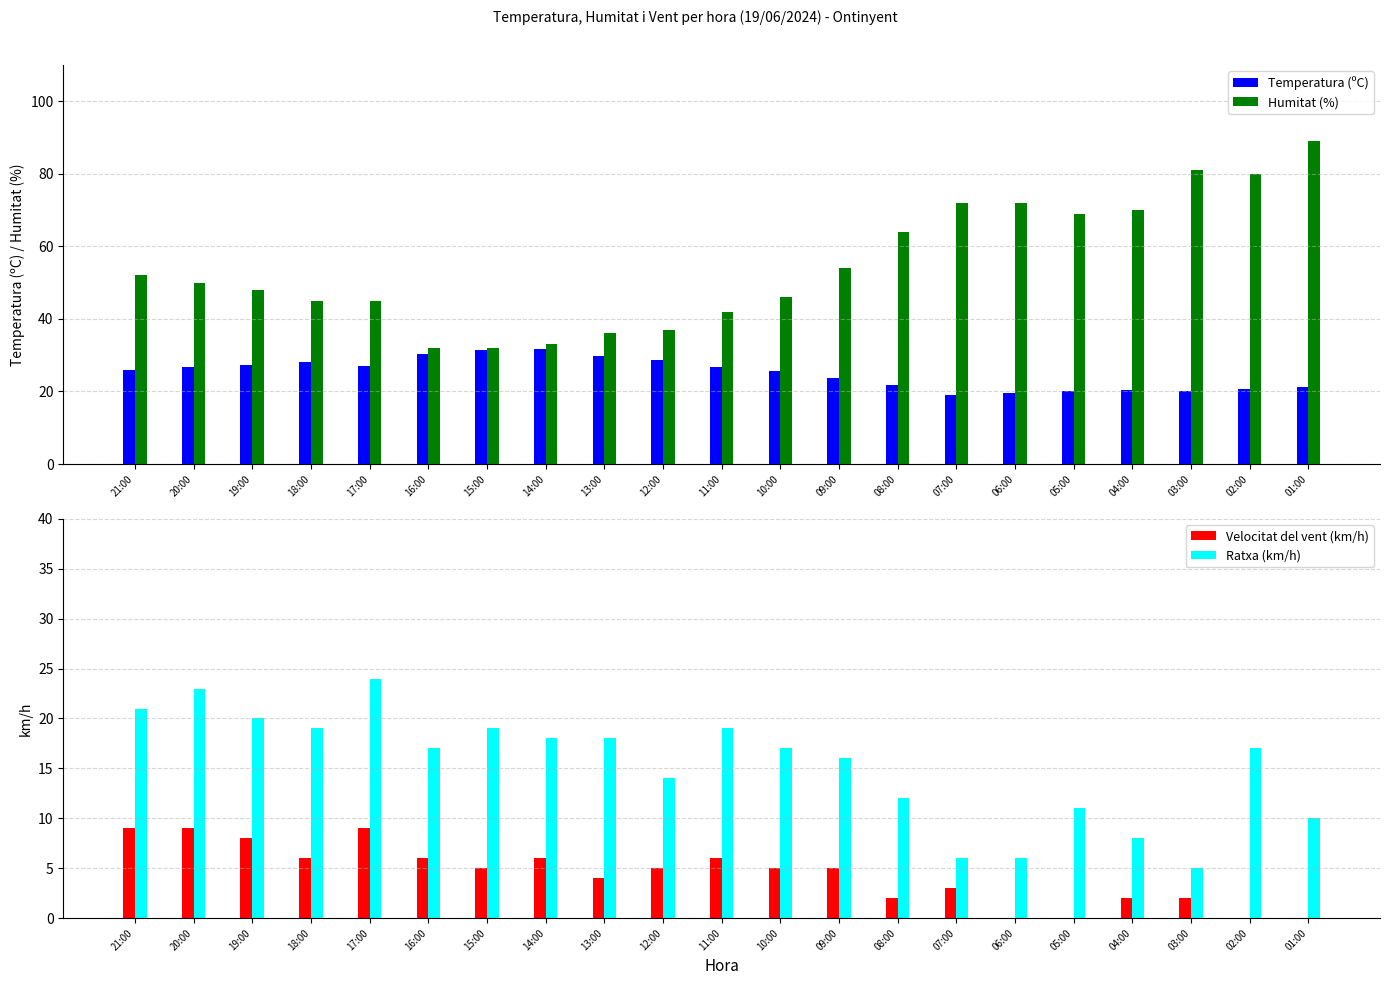

What is the label of the 21st bar from the left?

01:00